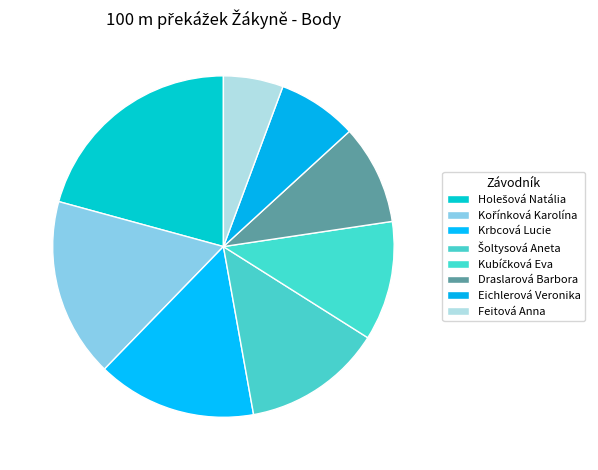

Count the number of slices in the pie.

8